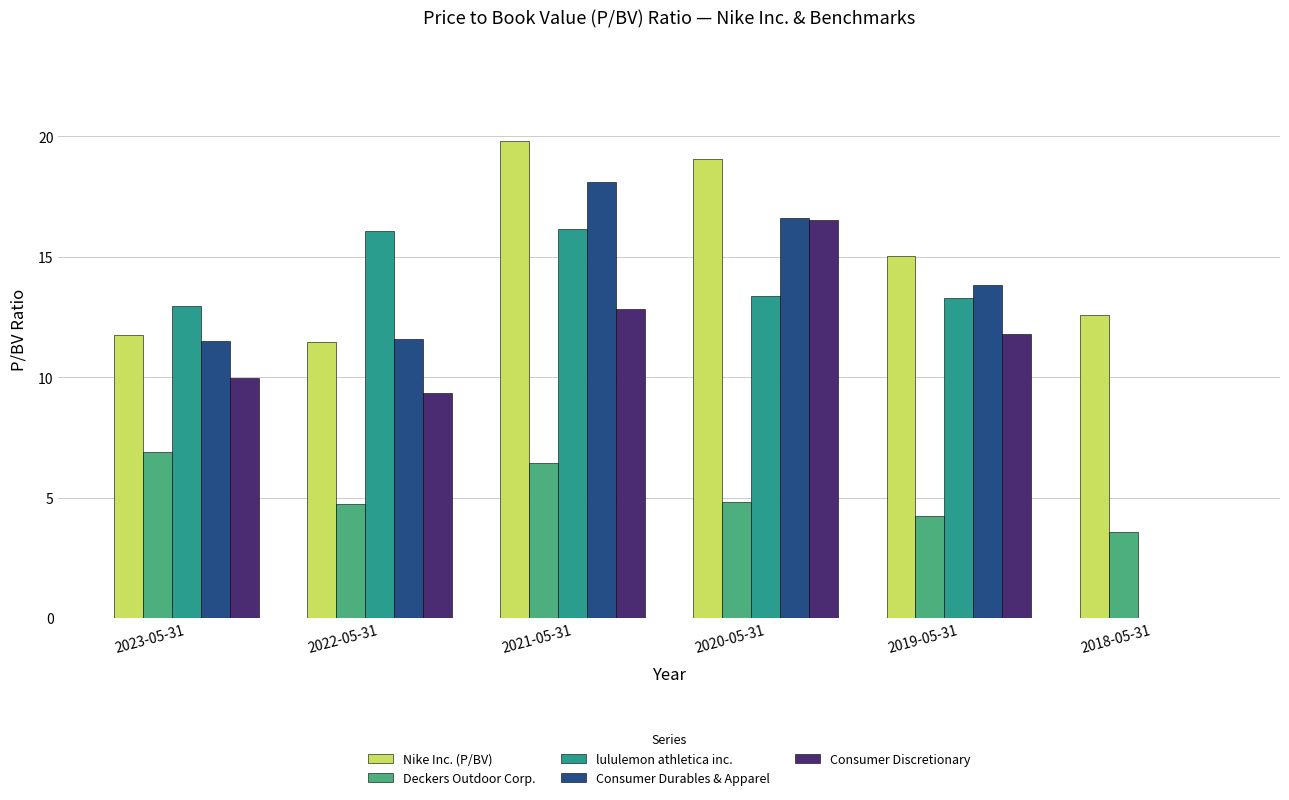

True or false: Deckers Outdoor Corp. has a value of 12.3 at 2023-05-31.

False